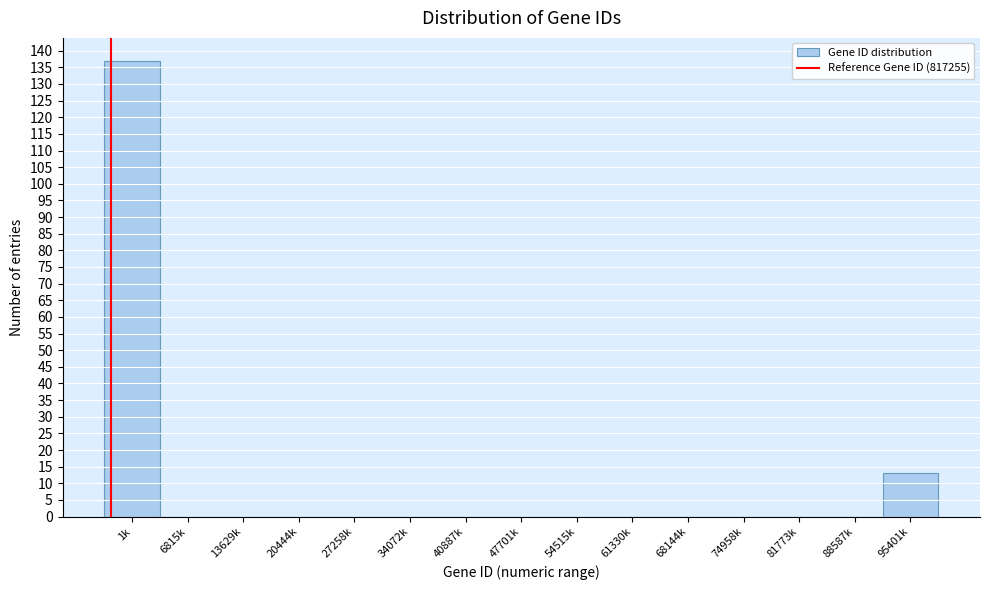

Reading left to right, transcribe all the data shown in this chart.

1k=137	6815k=0	13629k=0	20444k=0	27258k=0	34072k=0	40887k=0	47701k=0	54515k=0	61330k=0	68144k=0	74958k=0	81773k=0	88587k=0	95401k=13